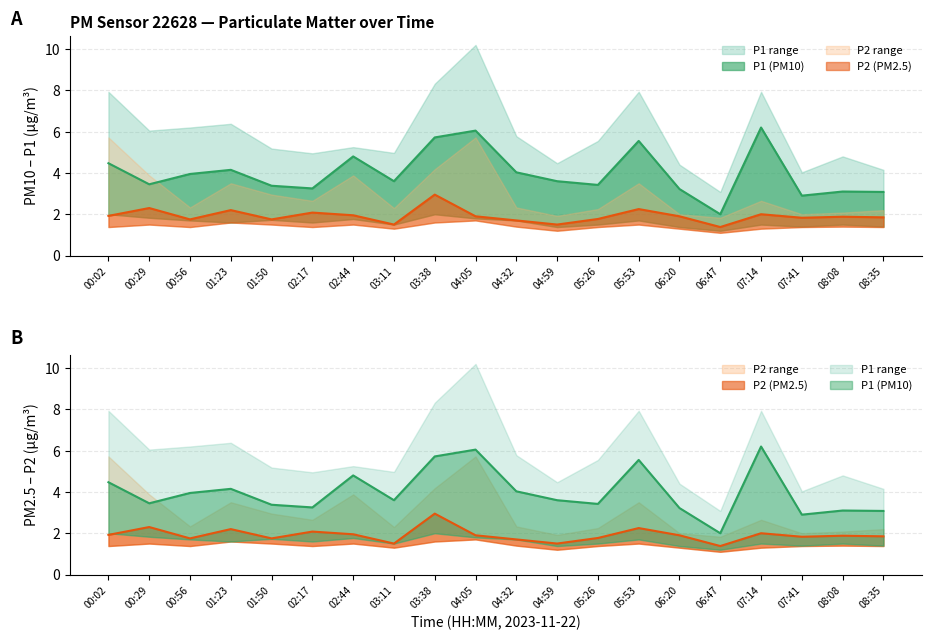

At which category is the sum across all series the highest?

03:38